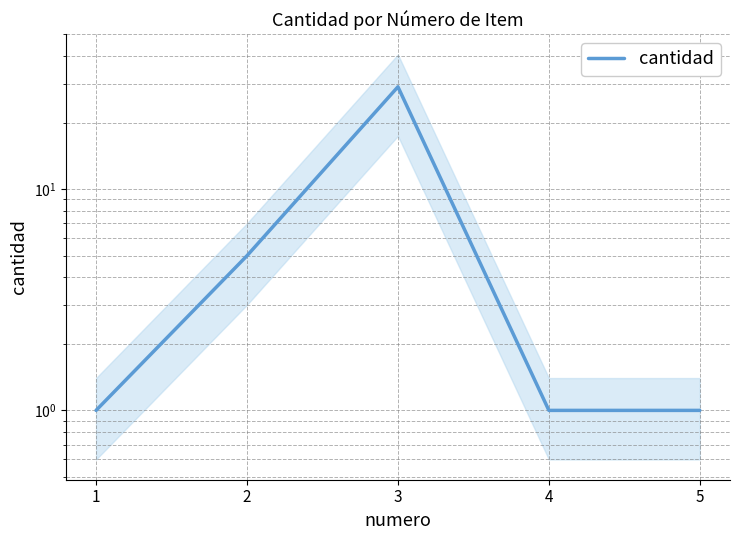

True or false: the data has more than 0 interior local peaks.

True